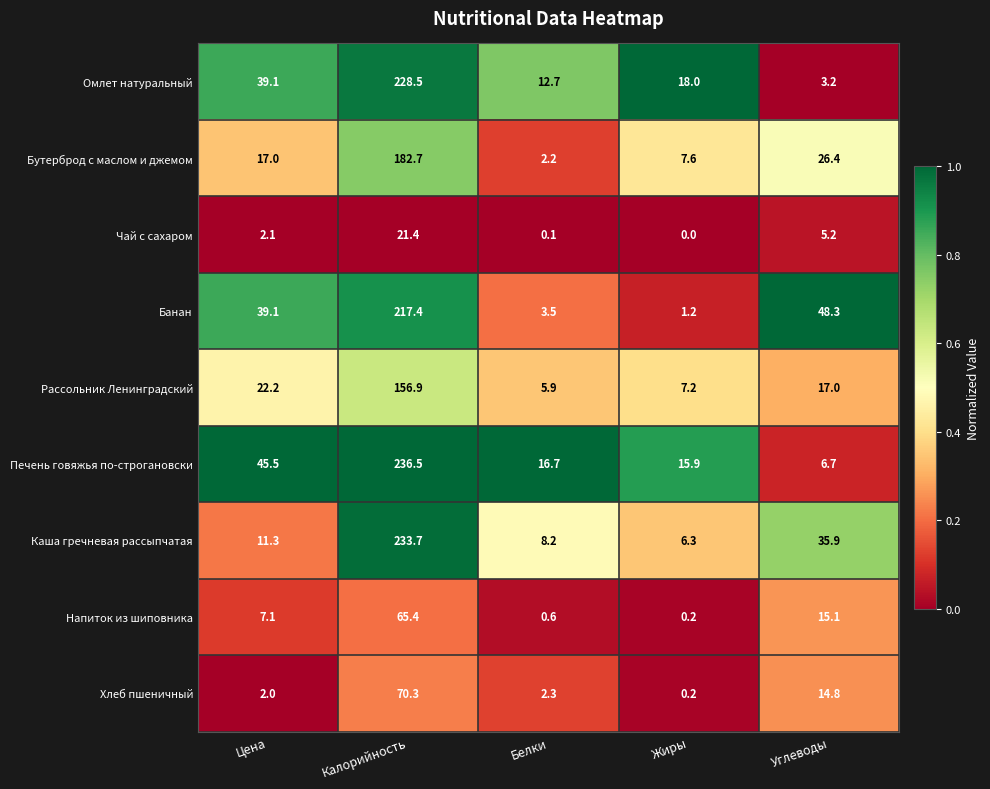

Where is Напиток из шиповника nearest to the value 32?

Углеводы